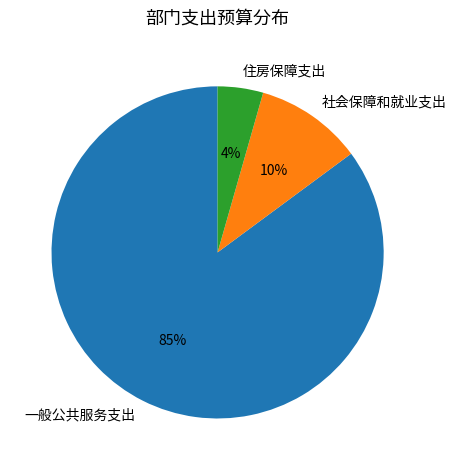

To the nearest percent, what is the average slice percentage?

33%